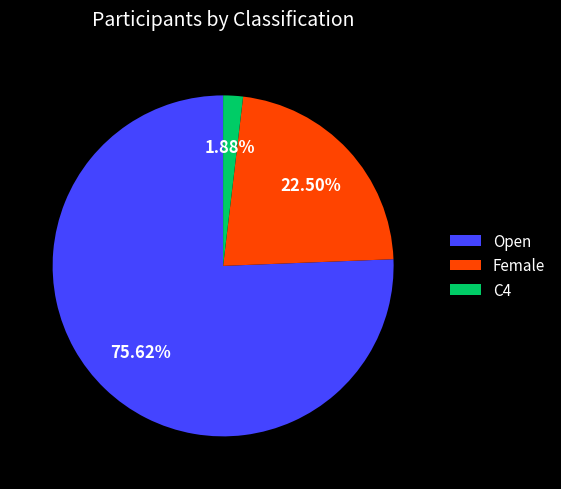

Is the sum of Open and Female greater than half?

Yes